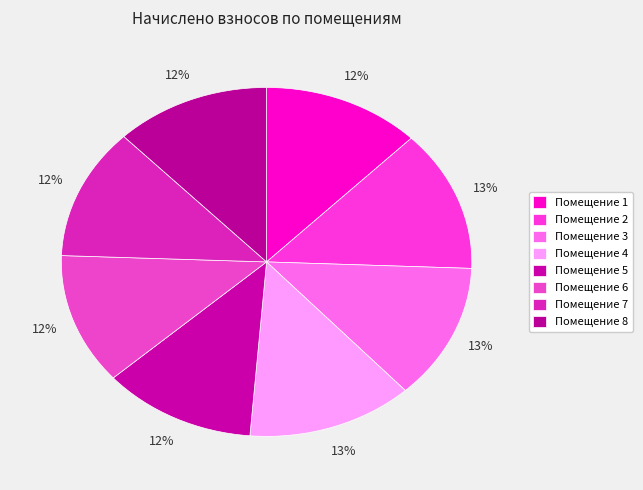

How many segments does this pie chart have?

8